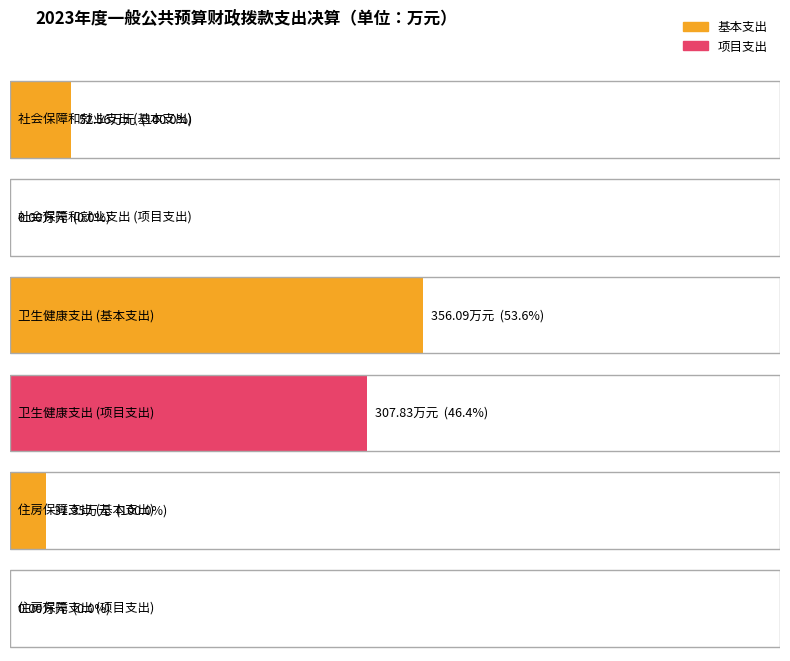

Reading left to right, extract all data points from this chart.

基本支出: 社会保障和就业支出=52.6	卫生健康支出=356.1	住房保障支出=31.4
项目支出: 社会保障和就业支出=0.0	卫生健康支出=307.8	住房保障支出=0.0